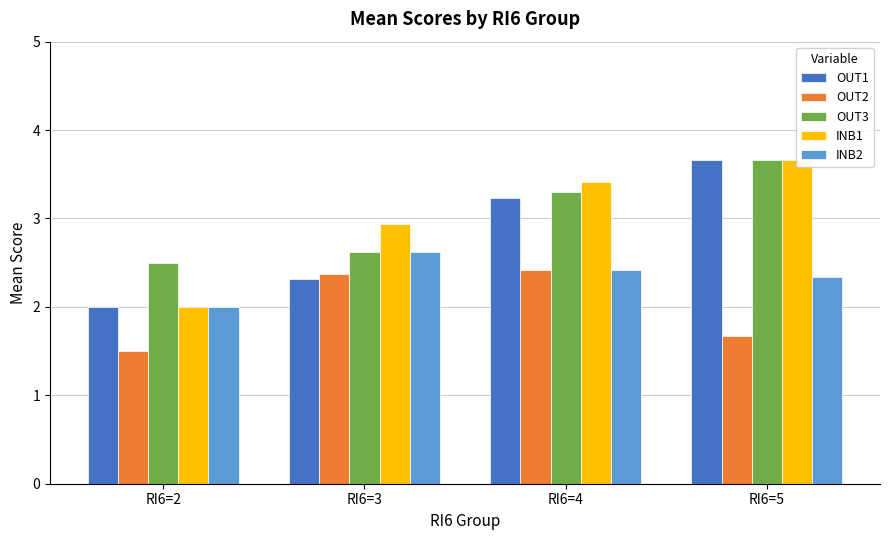

List the labels in order of OUT3 value, smallest first.

RI6=2, RI6=3, RI6=4, RI6=5